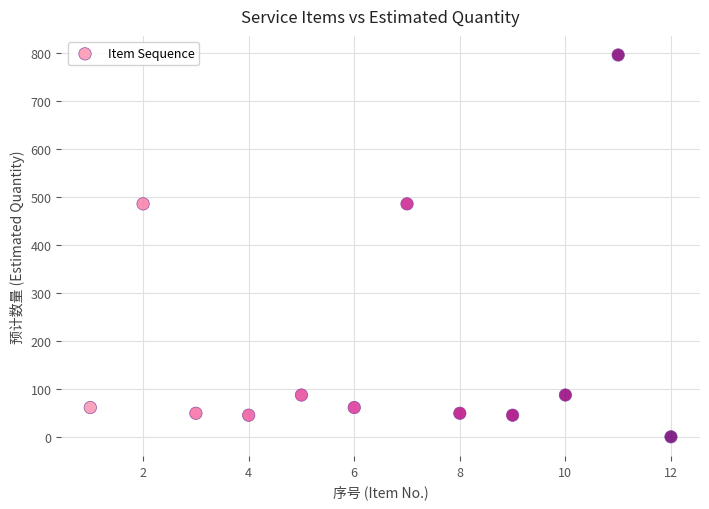

What is the range of X values (max minus min)?

11